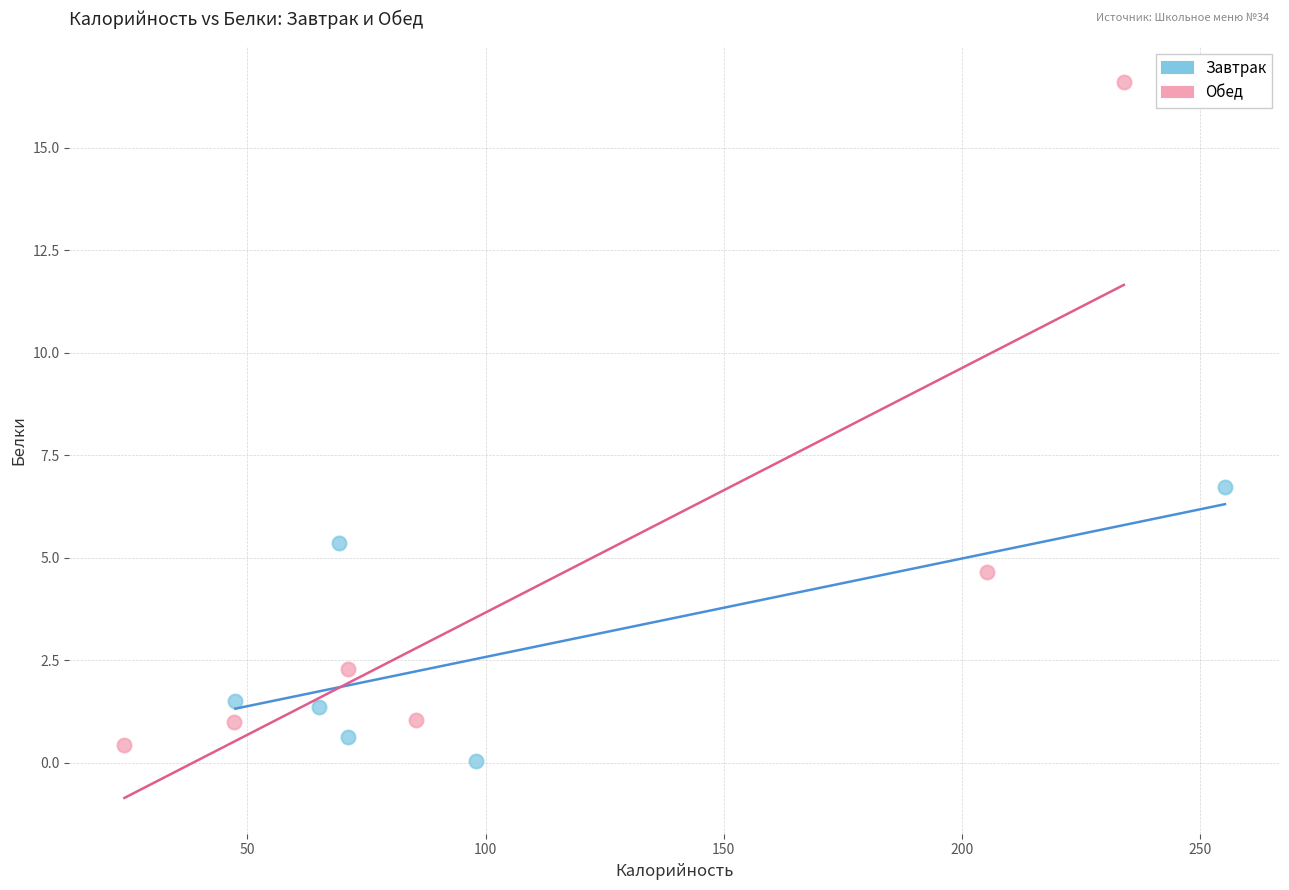

Which series has the largest Y range (max minus min)?

Обед